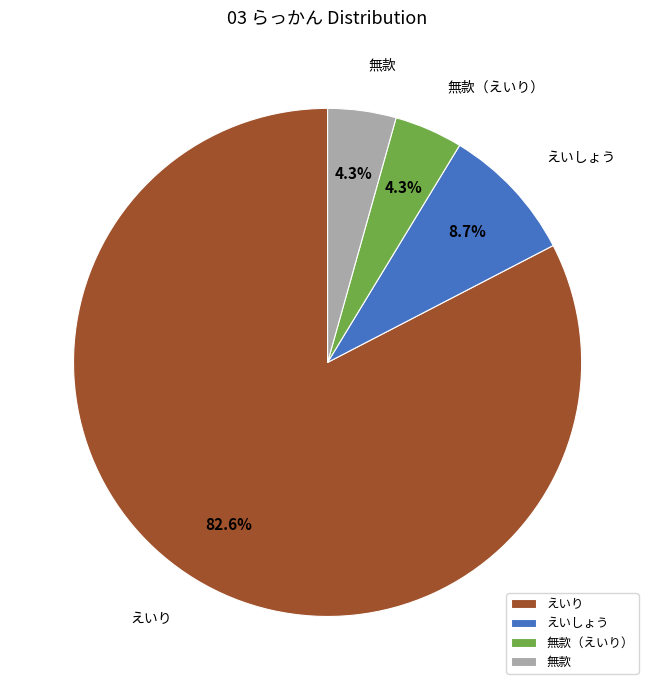

What is the largest slice in the pie chart?

えいり